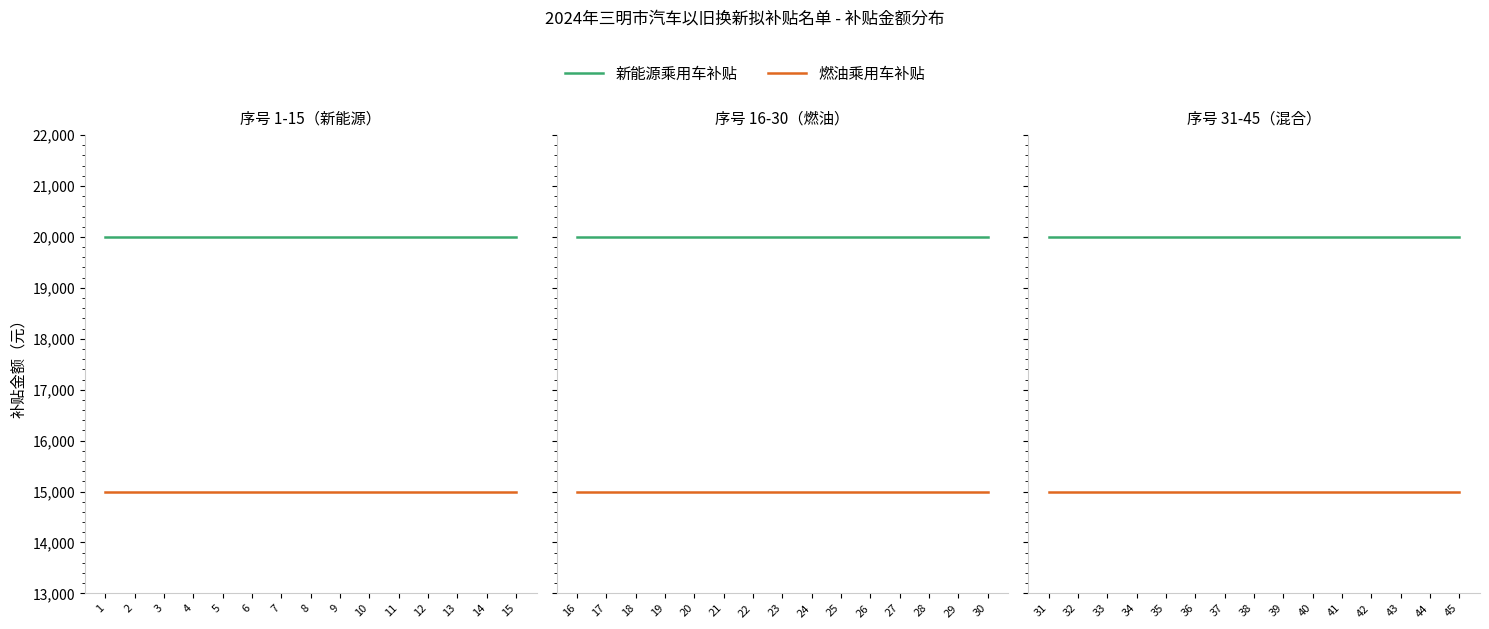

The value of 新能源乘用车补贴 at 36 is 9840. True or false?

False